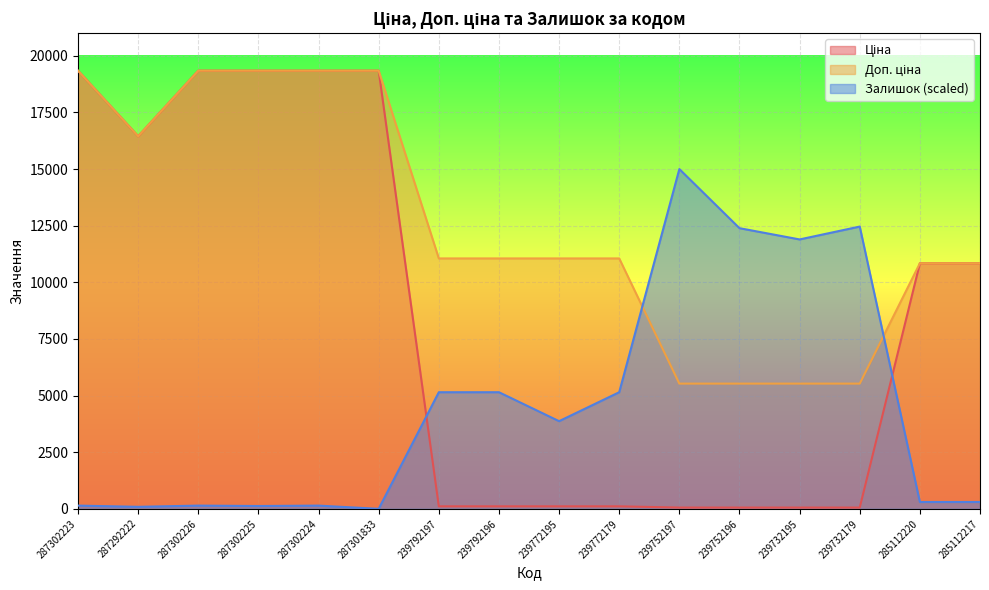

What is the label of the 6th point from the right?

239752197